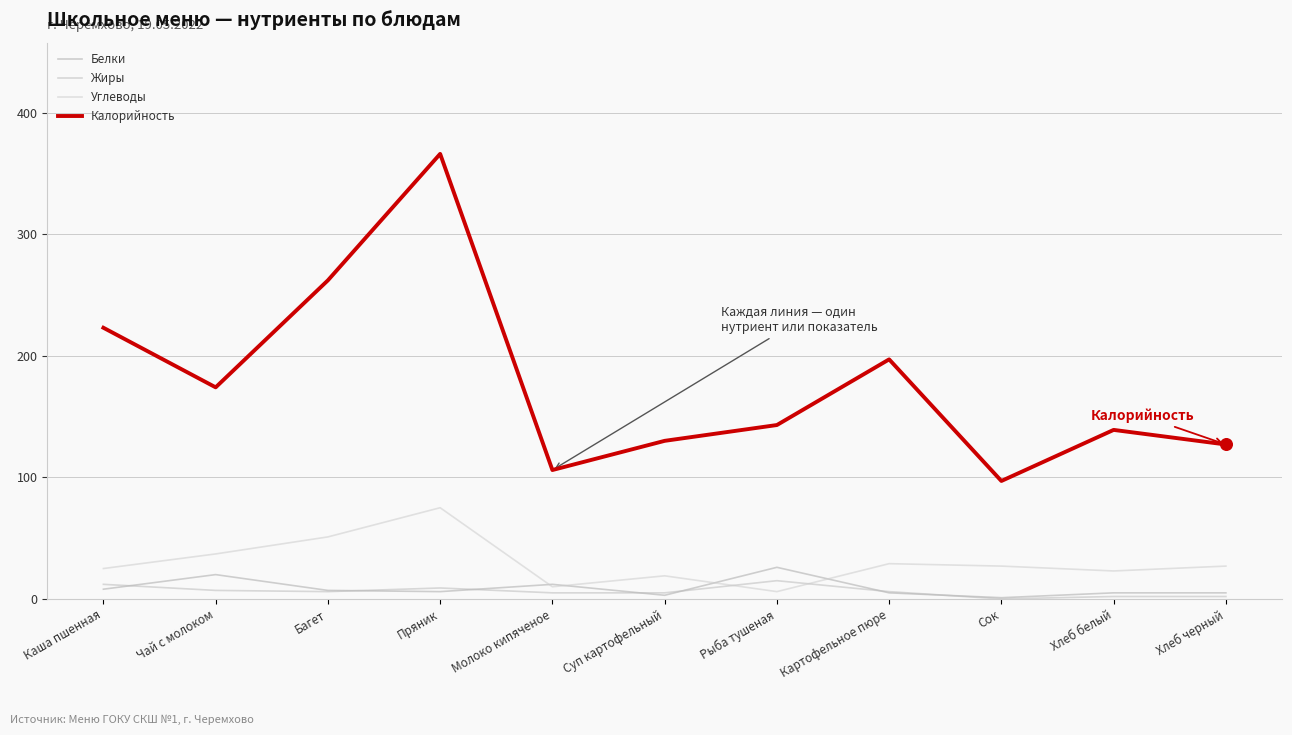

Which series has the largest total across all categories?

Калорийность